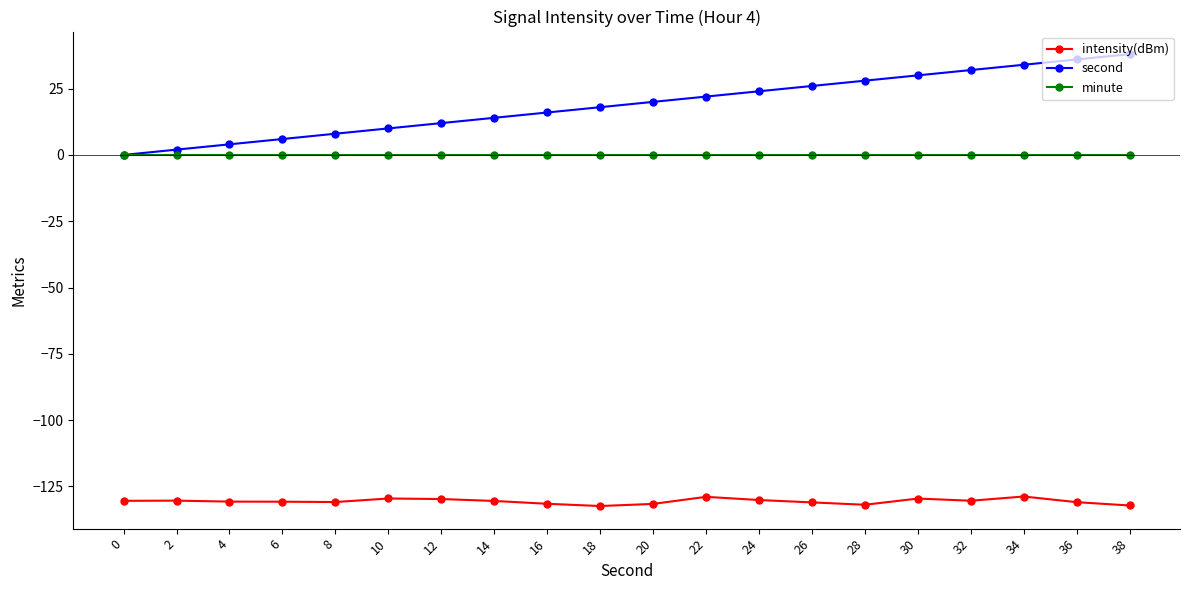

What is the spread (max minus min) of values at 26?

157.0